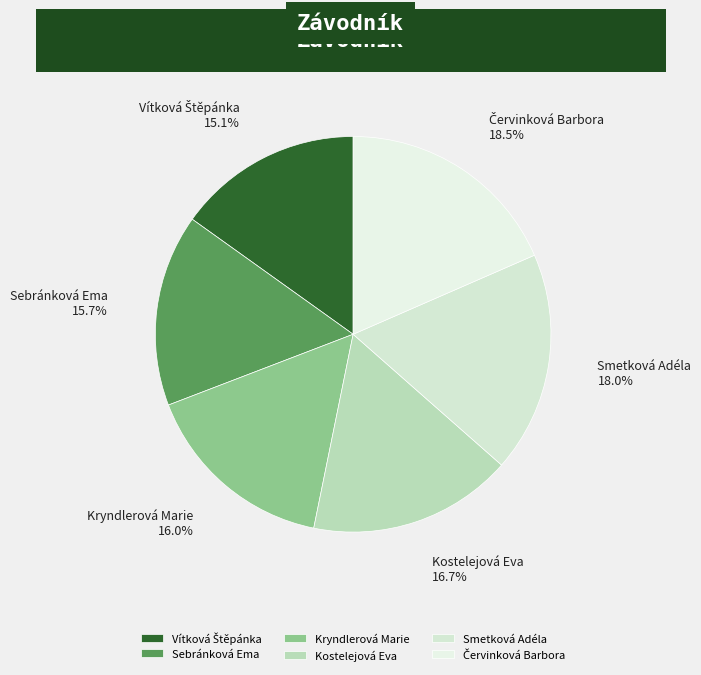

Count the number of slices in the pie.

6